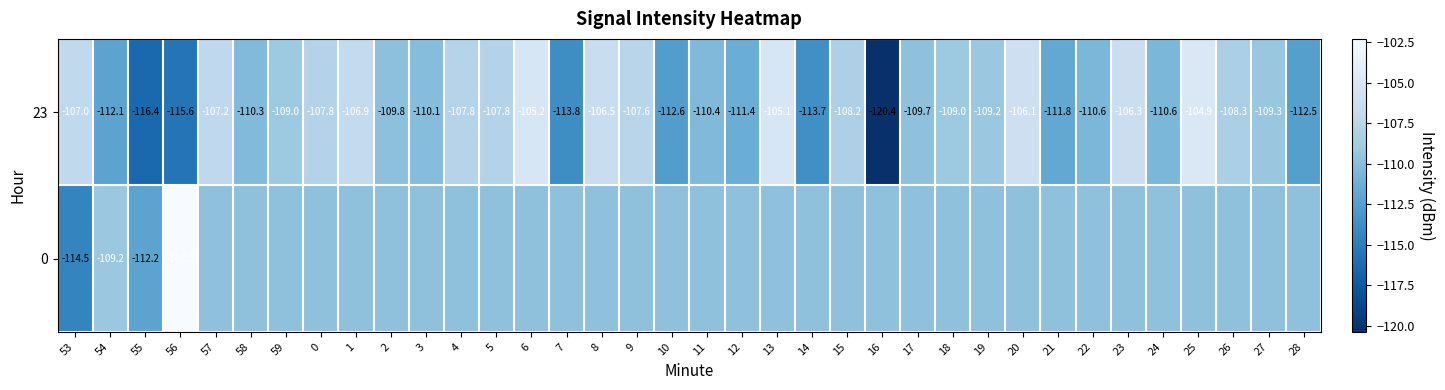

What is the sum of the 23 values at 1 and 11?

-217.3